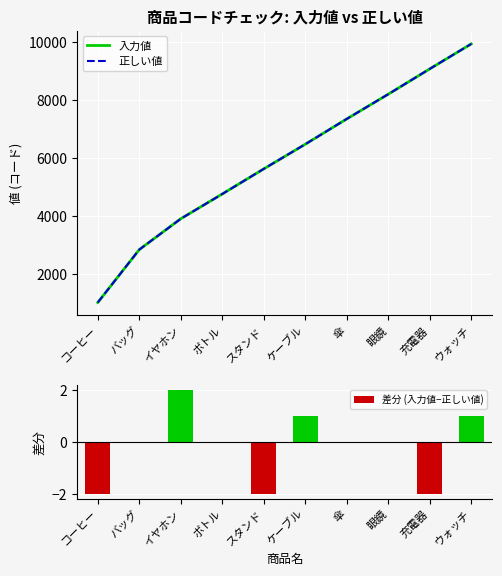

What is the average value of the 入力値 series?

5924